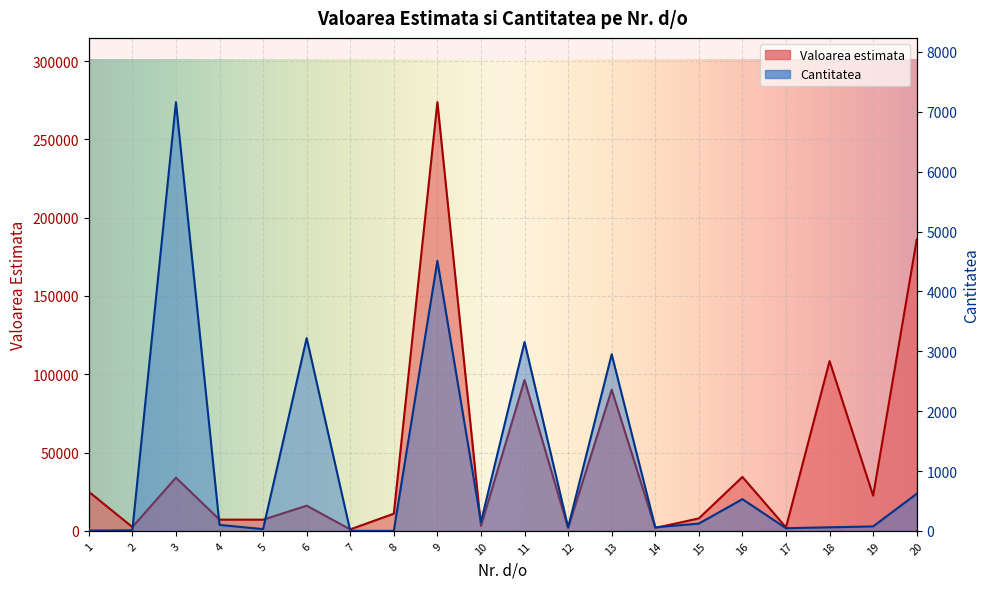

What value does the Cantitatea series have at 8?

1.0